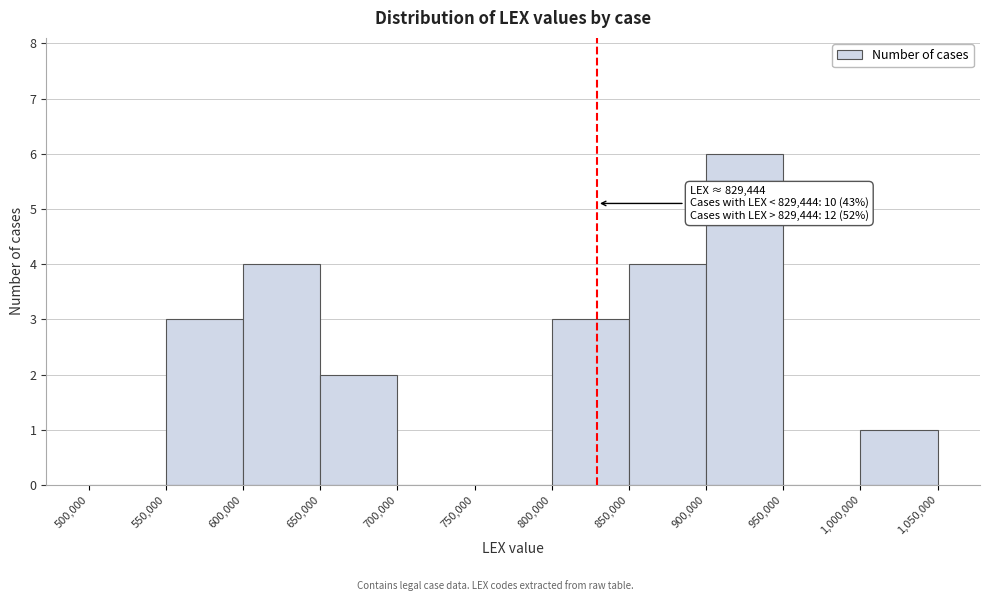

Which range on the x-axis has the tallest bar?

900,000 to 950,000